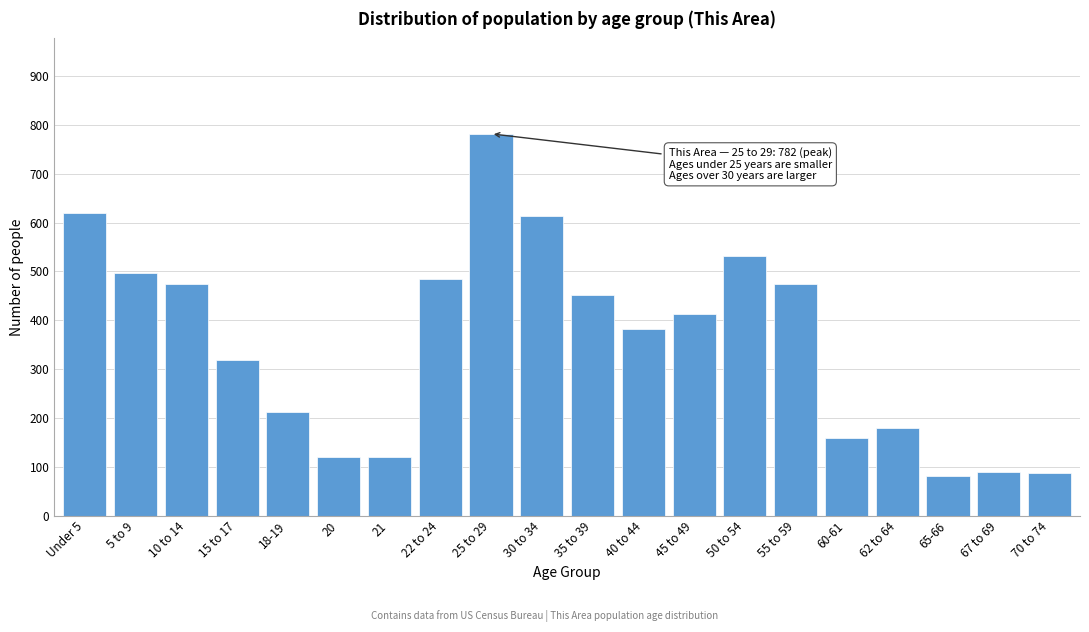

Which has a higher value, 62 to 64 or 25 to 29?

25 to 29